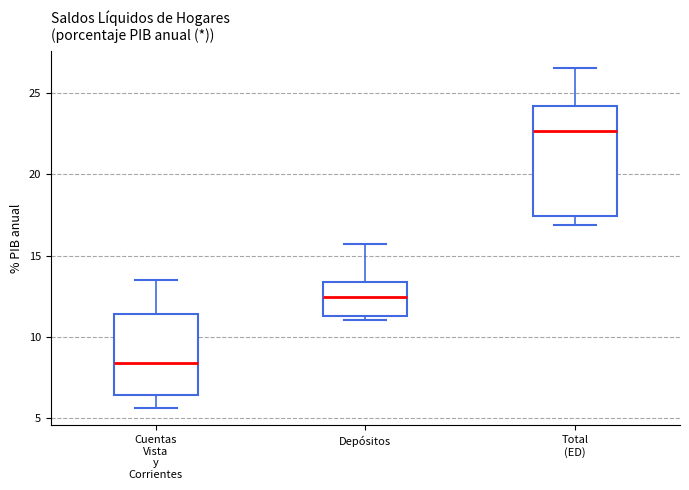

Reading left to right, read every box against the y-axis: the position of its median line, the range the box covers, and the ends of its whiskers. The values are not printed on the chart, so give them approximately, as read against the axis.

Cuentas Vista y Corrientes: median 8.5, box 6.5 to 11.5, whiskers 5.5 to 13.5
Depósitos: median 12.5, box 11.5 to 13.5, whiskers 11.0 to 15.5
Total (ED): median 22.5, box 17.5 to 24.0, whiskers 17.0 to 26.5